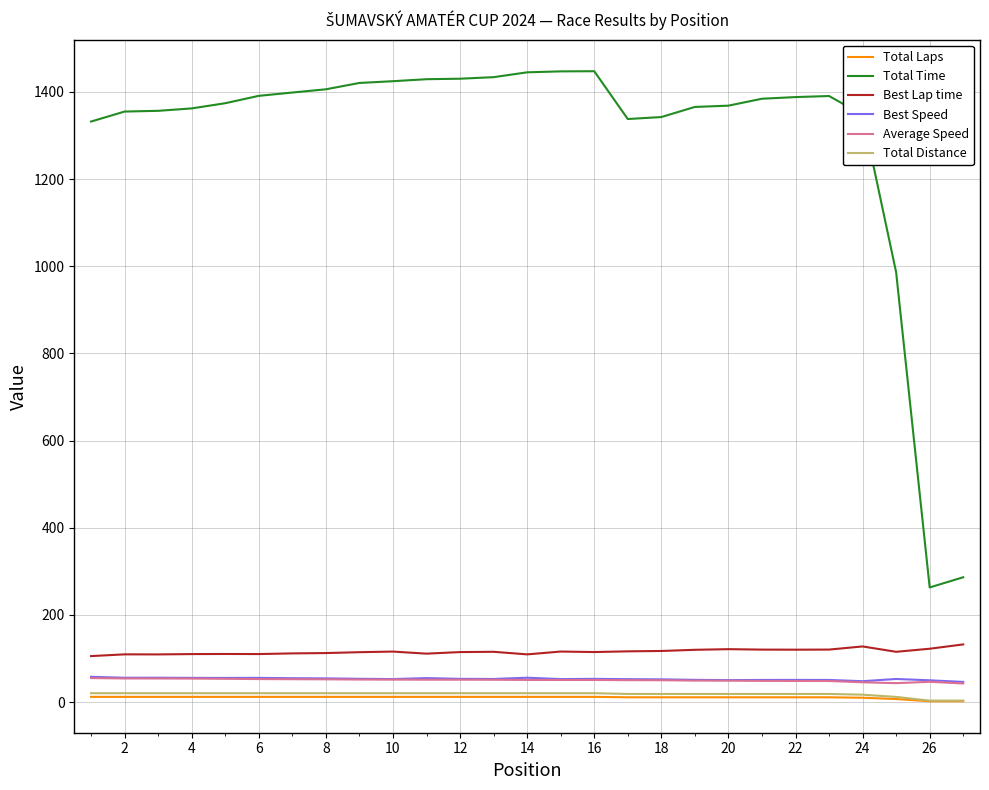

True or false: Best Speed and Best Lap time intersect in this chart.

False